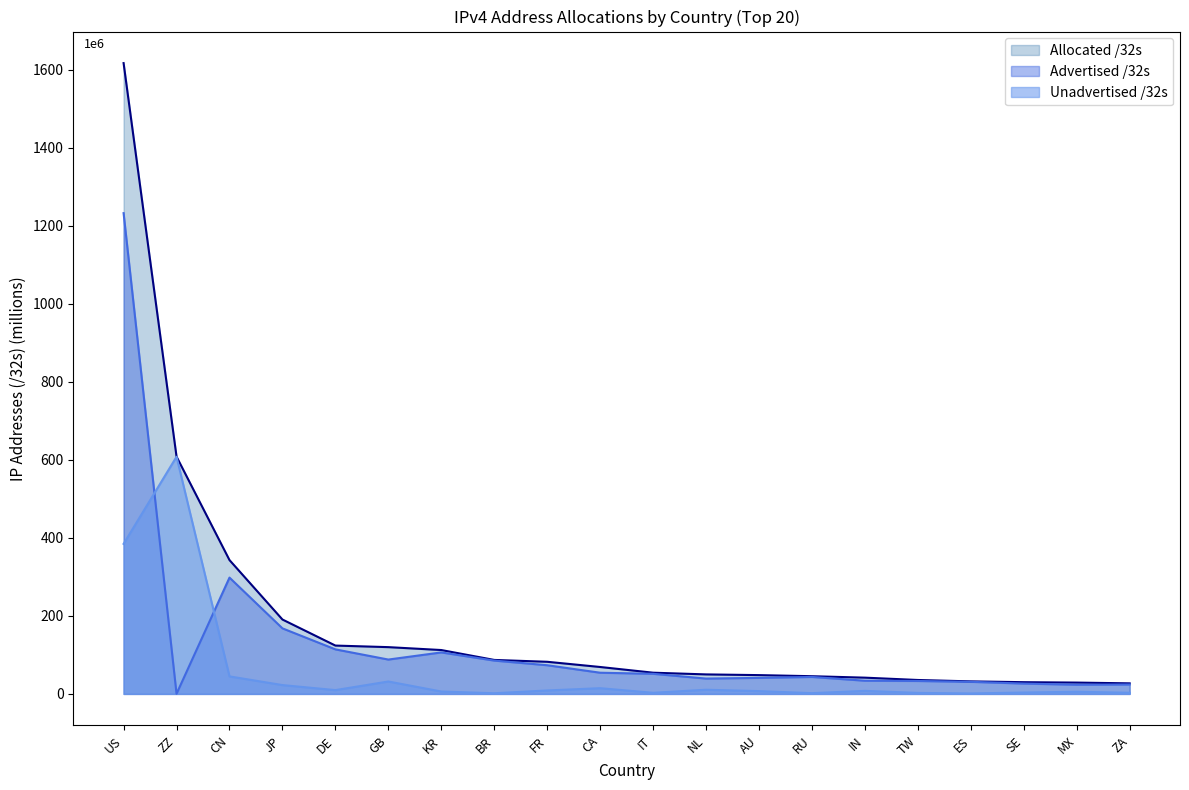

What is the label of the 12th point from the right?

FR